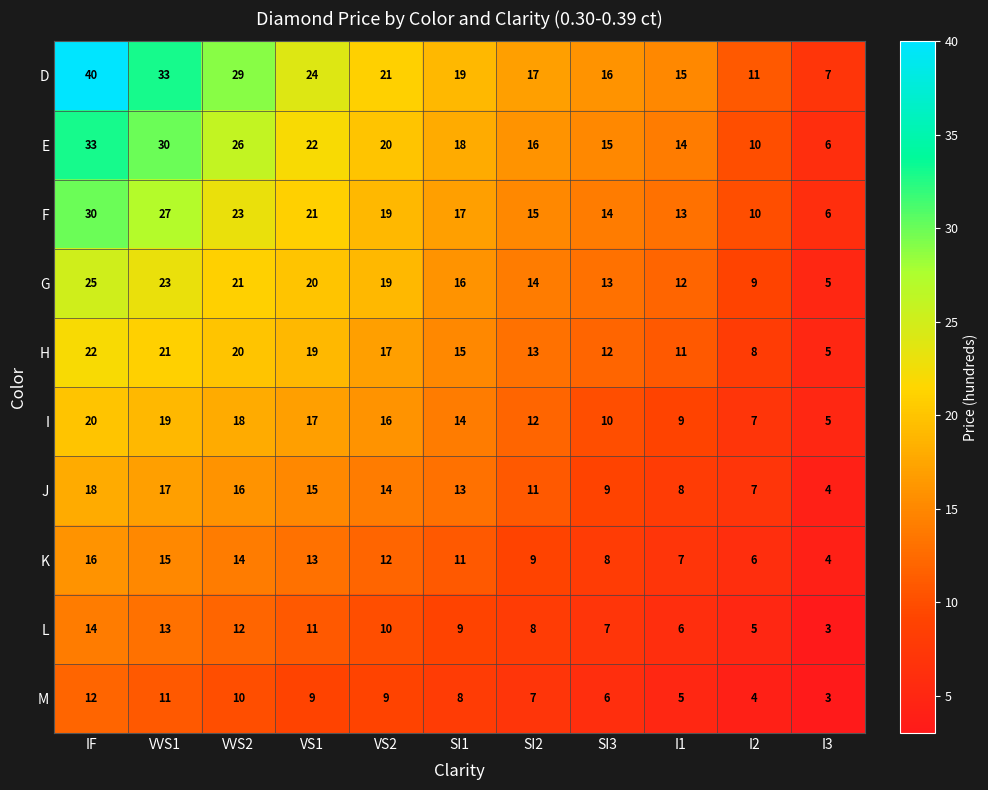

At which label is M closest to 7?

SI2